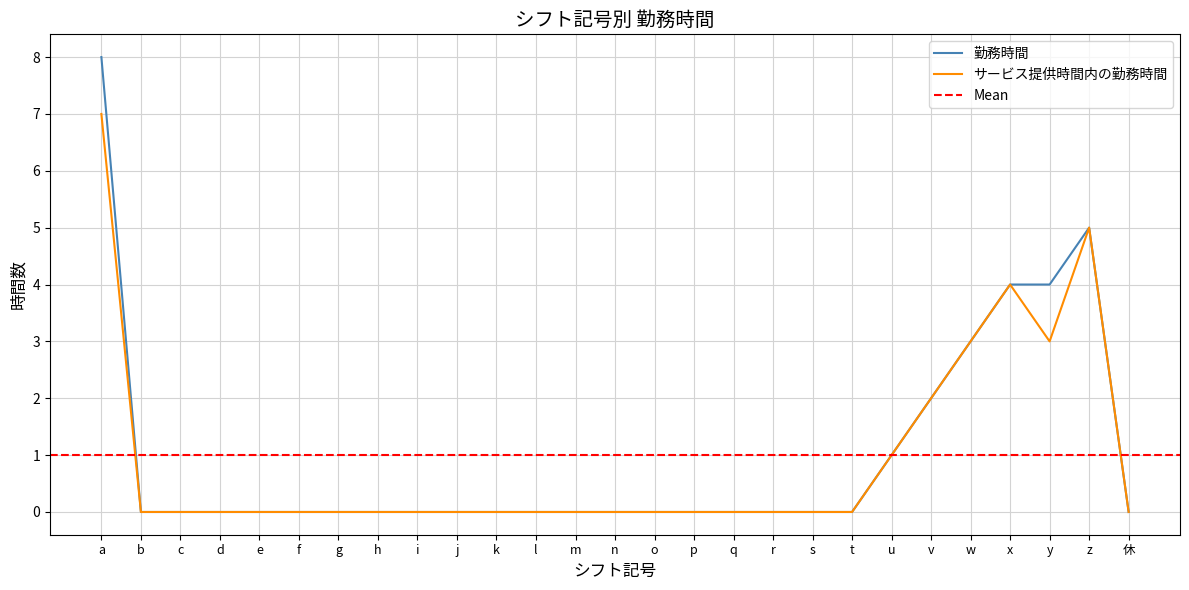

Which series has the largest total across all categories?

勤務時間